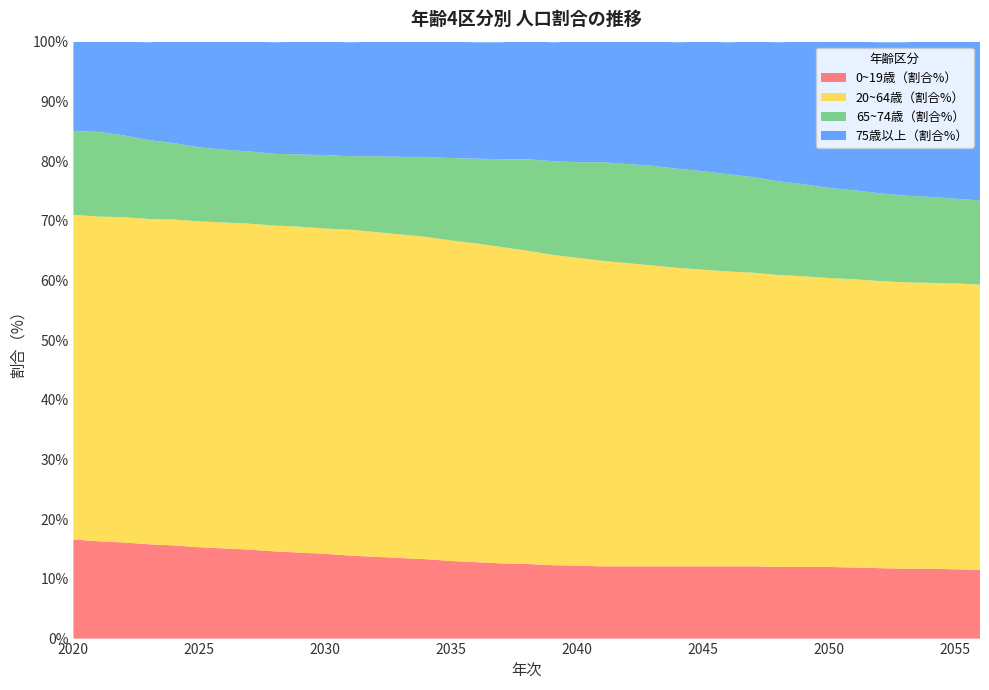

Reading left to right, what are all the values shown in this chart?

0~19歳（割合%）: 16.6	16.3	16.1	15.8	15.6	15.3	15.1	14.9	14.6	14.4	14.2	13.9	13.7	13.5	13.3	13.0	12.8	12.6	12.5	12.3	12.2	12.1	12.1	12.1	12.1	12.1	12.1	12.1	12.0	12.0	12.0	11.9	11.8	11.7	11.7	11.6	11.5
20~64歳（割合%）: 54.4	54.4	54.5	54.5	54.6	54.6	54.6	54.6	54.6	54.6	54.5	54.6	54.4	54.2	54.0	53.7	53.4	53.0	52.5	52.0	51.6	51.2	50.8	50.4	50.0	49.7	49.4	49.2	48.9	48.7	48.4	48.3	48.1	48.0	47.9	47.9	47.8
65~74歳（割合%）: 14.0	14.2	13.7	13.2	12.8	12.4	12.2	12.1	12.0	12.1	12.3	12.3	12.7	13.0	13.4	13.8	14.2	14.7	15.3	15.7	16.0	16.5	16.6	16.7	16.6	16.5	16.3	16.0	15.7	15.4	15.1	14.9	14.7	14.5	14.4	14.2	14.1
75歳以上（割合%）: 15.0	15.1	15.7	16.4	17.1	17.7	18.1	18.4	18.7	18.9	19.0	19.1	19.2	19.3	19.4	19.5	19.5	19.6	19.8	19.9	20.2	20.2	20.5	20.8	21.2	21.7	22.1	22.7	23.3	23.9	24.5	24.9	25.3	25.7	26.1	26.4	26.6